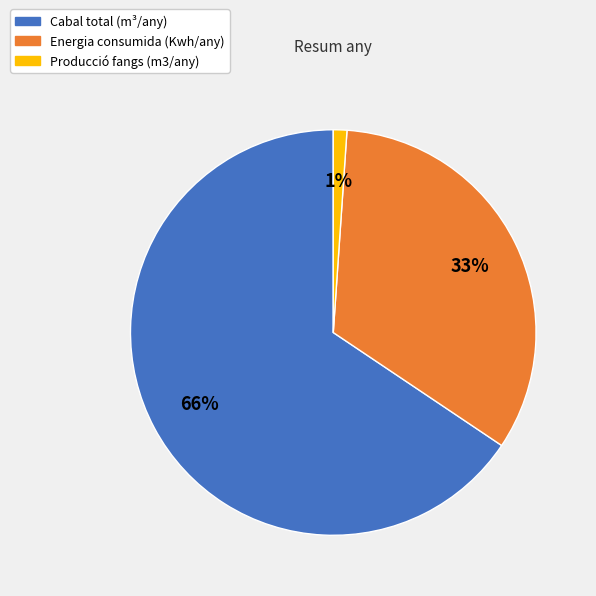

Which slice represents more than half of the pie?

Cabal total (m³/any)